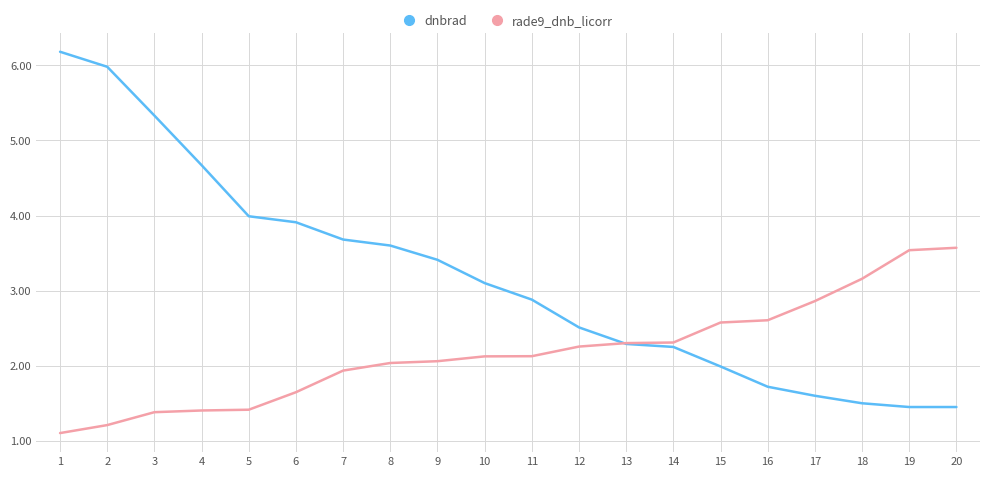

Does the chart have visible grid lines?

Yes